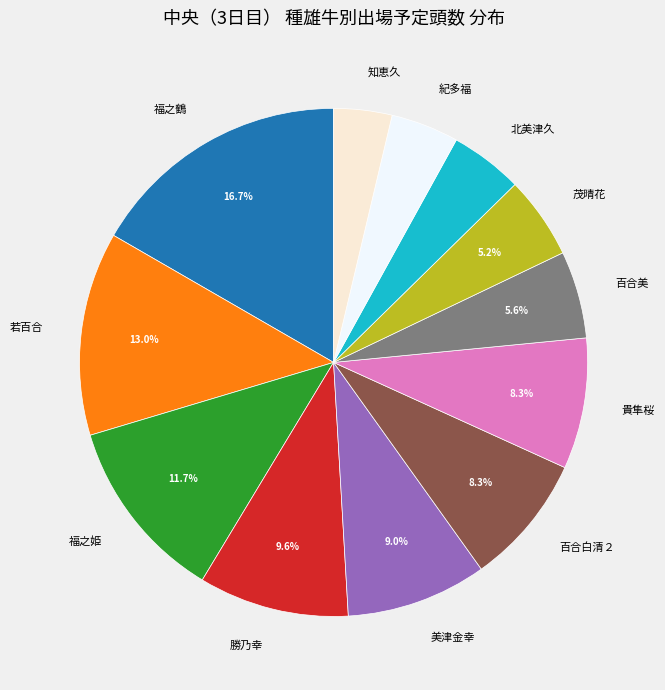

How much of the chart is everything except 勝乃幸?

90.4%